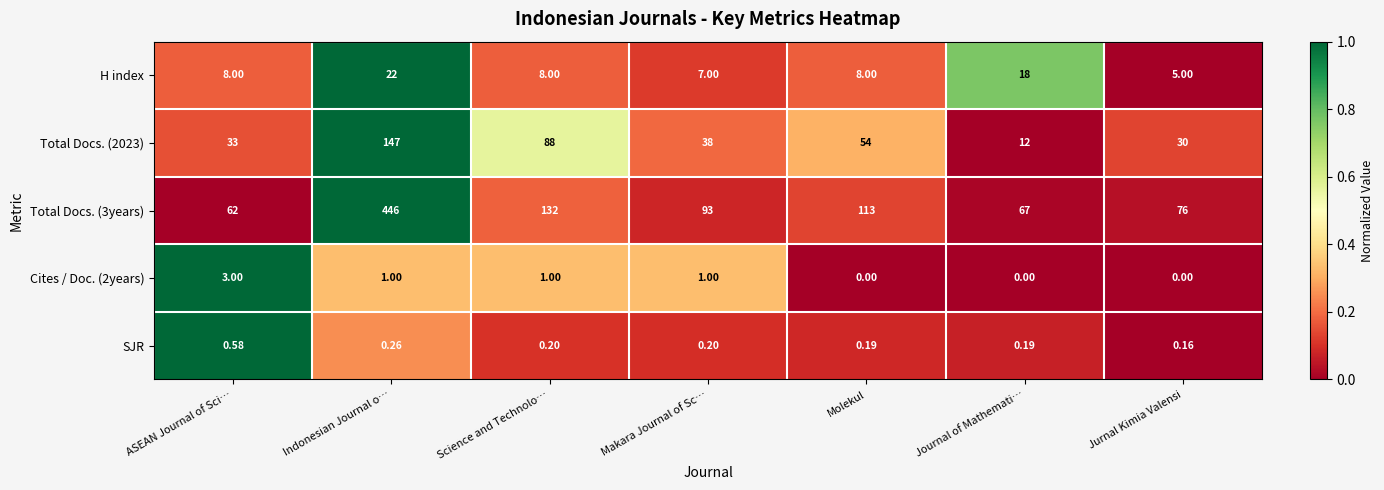

At which label does Total Docs. (2023) reach its peak?

Indonesian Journal o…